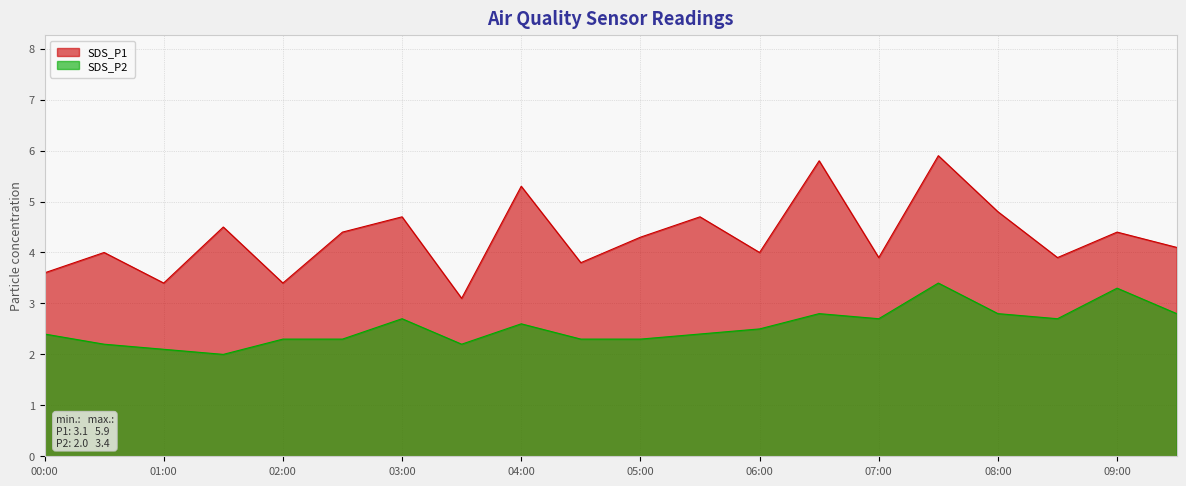

Reading left to right, extract all data points from this chart.

SDS_P1: 3.6	4.0	3.4	4.5	3.4	4.4	4.7	3.1	5.3	3.8	4.3	4.7	4.0	5.8	3.9	5.9	4.8	3.9	4.4	4.1
SDS_P2: 2.4	2.2	2.1	2.0	2.3	2.3	2.7	2.2	2.6	2.3	2.3	2.4	2.5	2.8	2.7	3.4	2.8	2.7	3.3	2.8